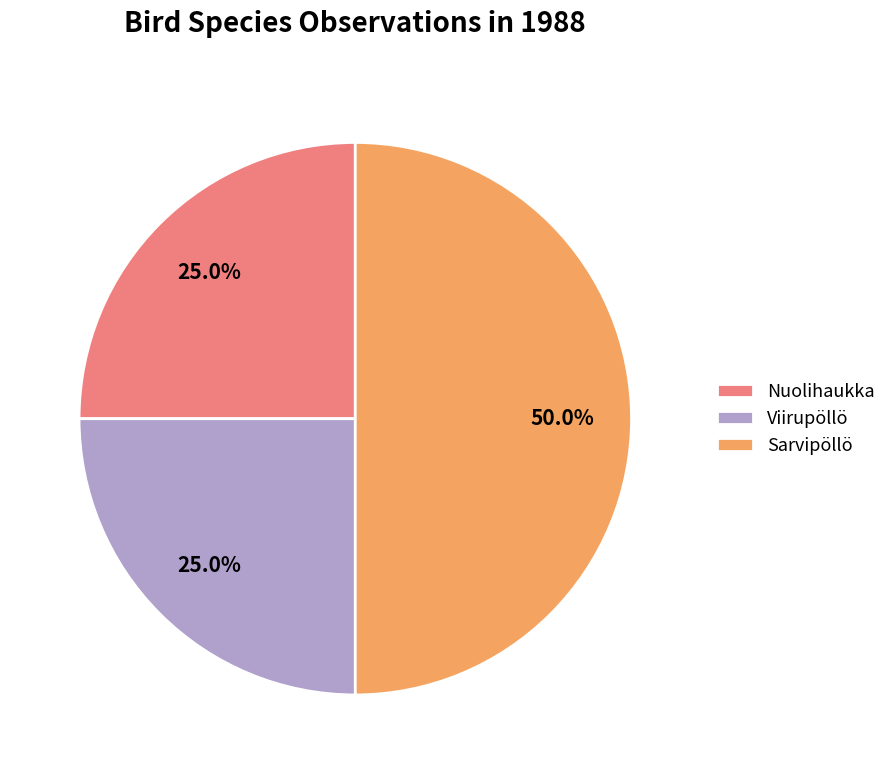

Which slice is the largest?

Sarvipöllö